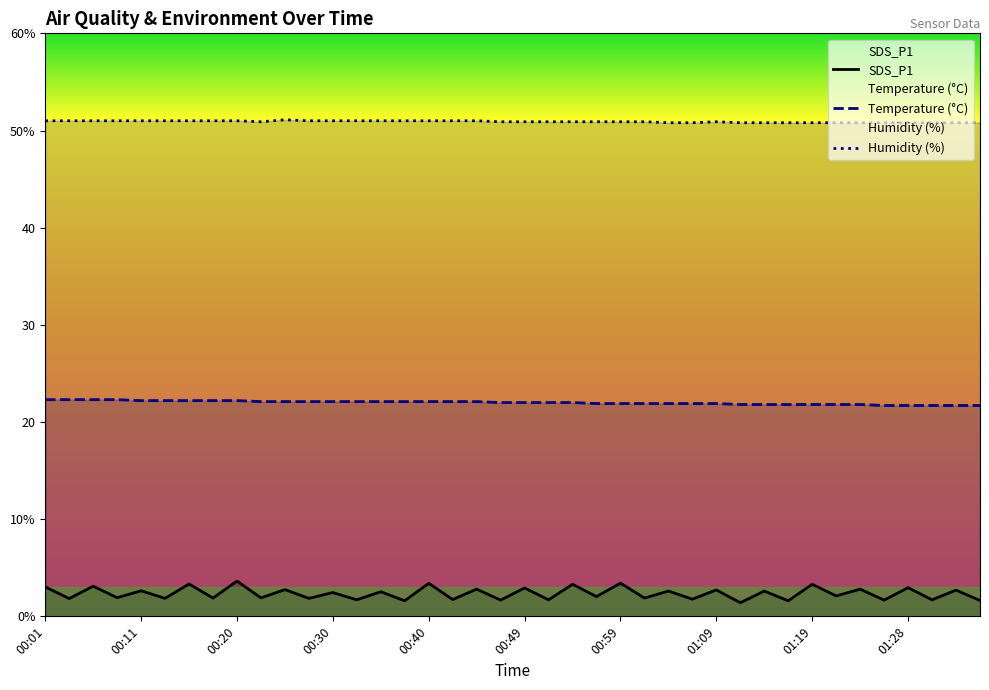

At which category does the chart reach its minimum across all series?

29